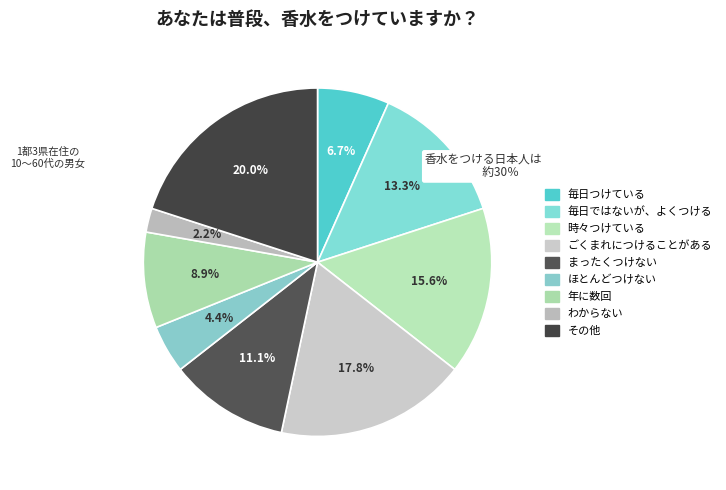

How many segments does this pie chart have?

9